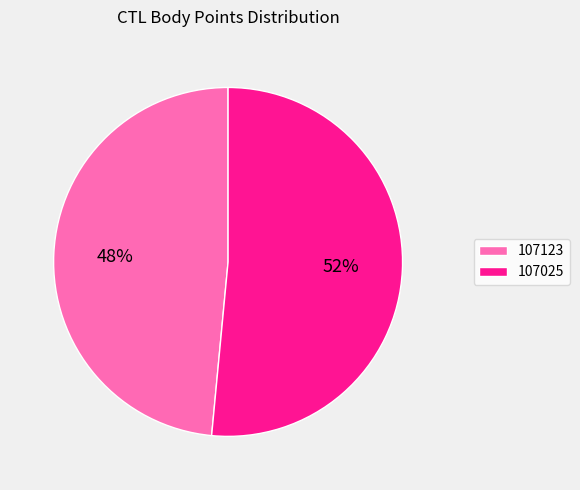

To the nearest percent, what is the average slice percentage?

50%